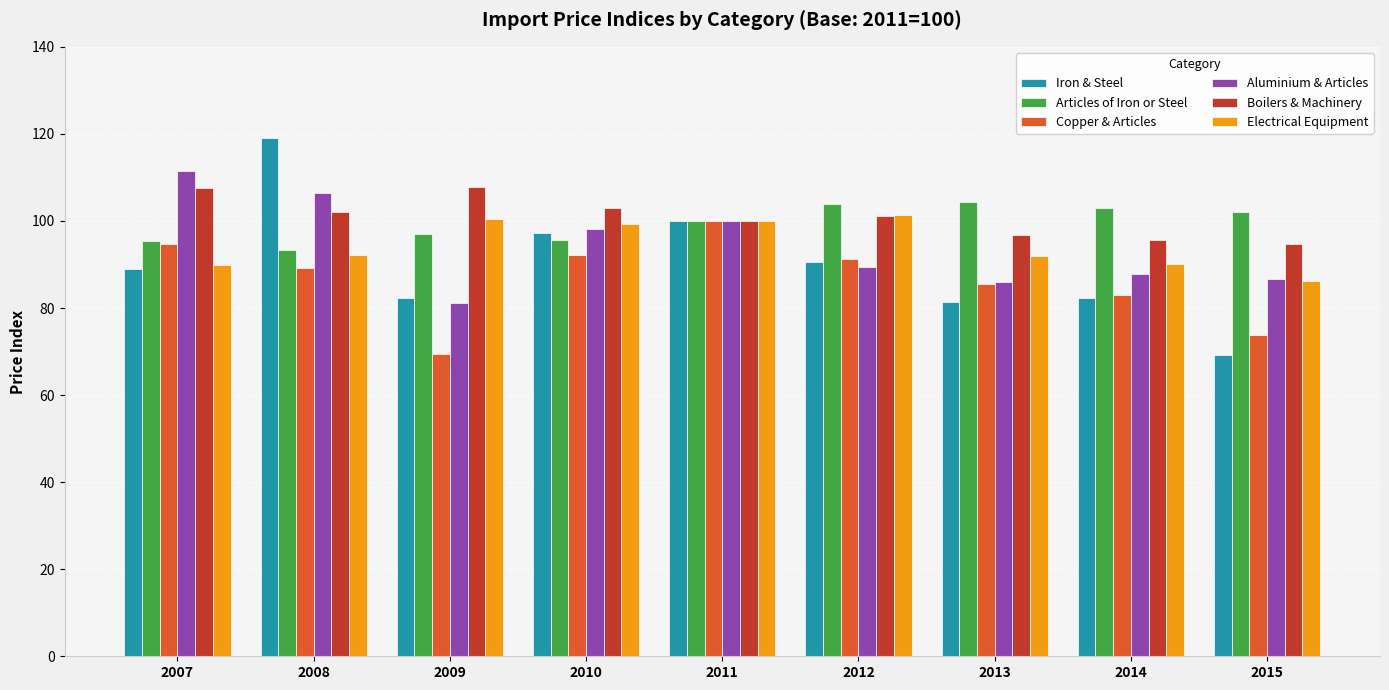

True or false: Electrical Equipment has a value of 132.2 at 2007.

False